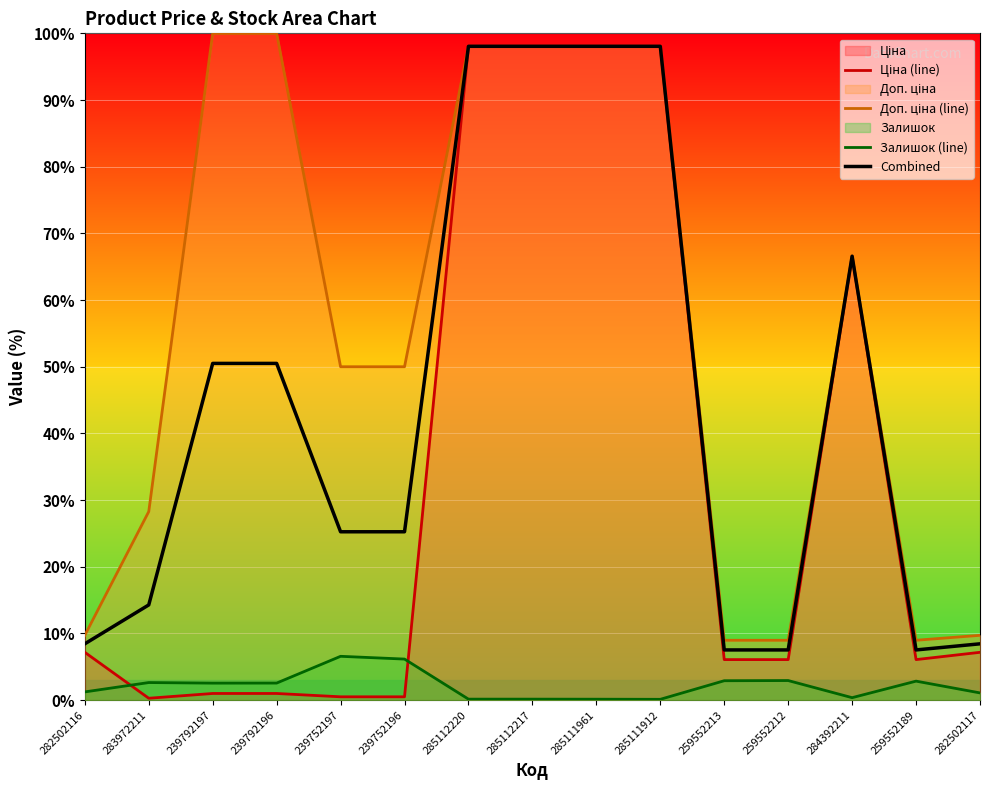

Where does the Combined series first go above 25?

239792197